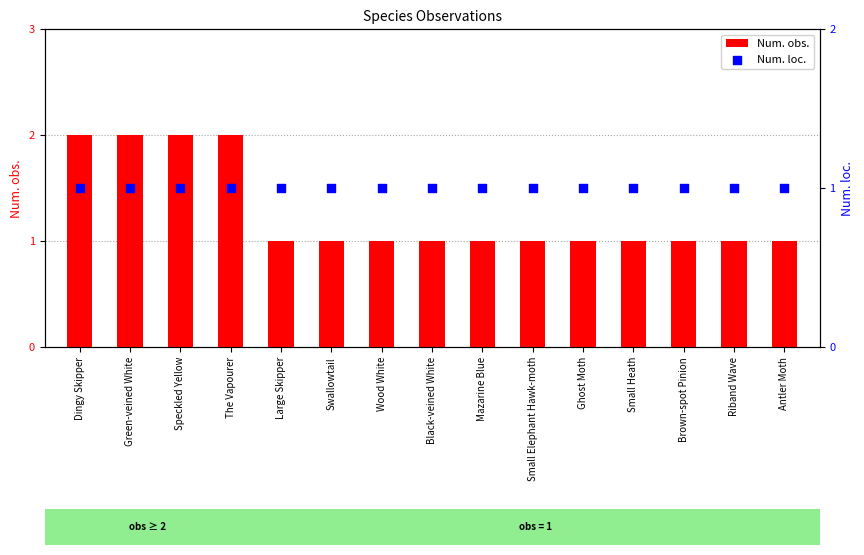

Which series has the largest total across all categories?

Num. obs.